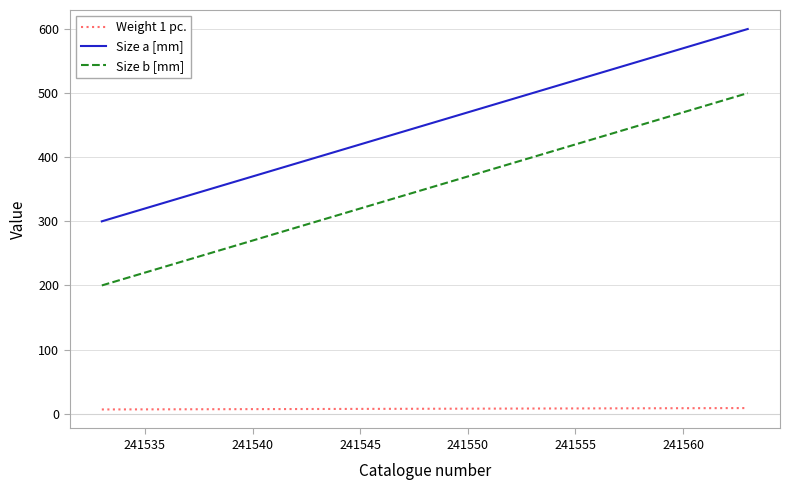

Does the chart display data point markers on the line(s)?

No